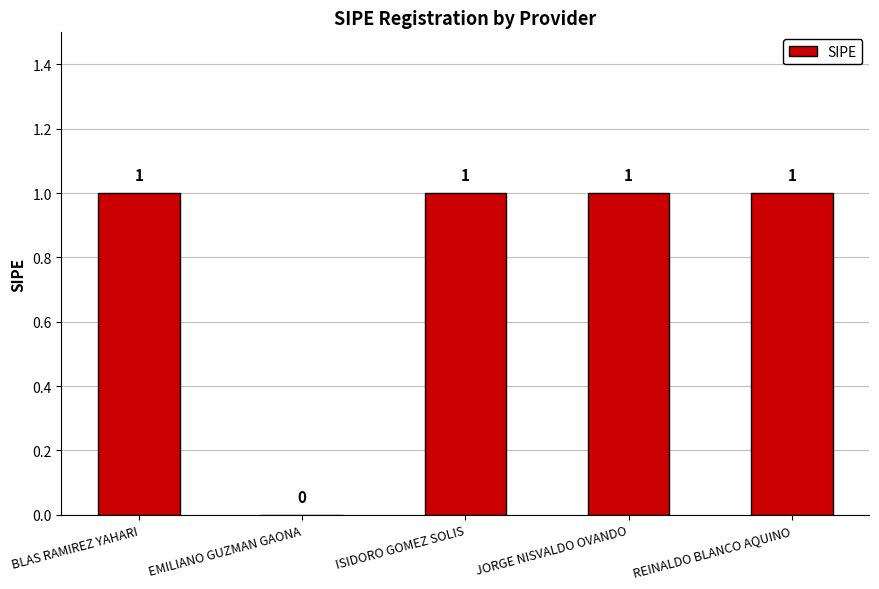

Approximately how many times larger is the value at JORGE NISVALDO OVANDO compared to BLAS RAMIREZ YAHARI?

1.0